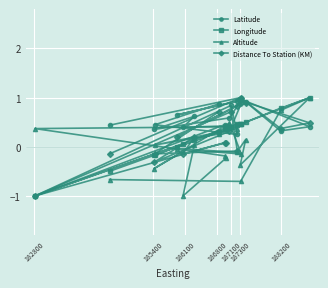

Which series has the largest range (max minus min)?

Latitude